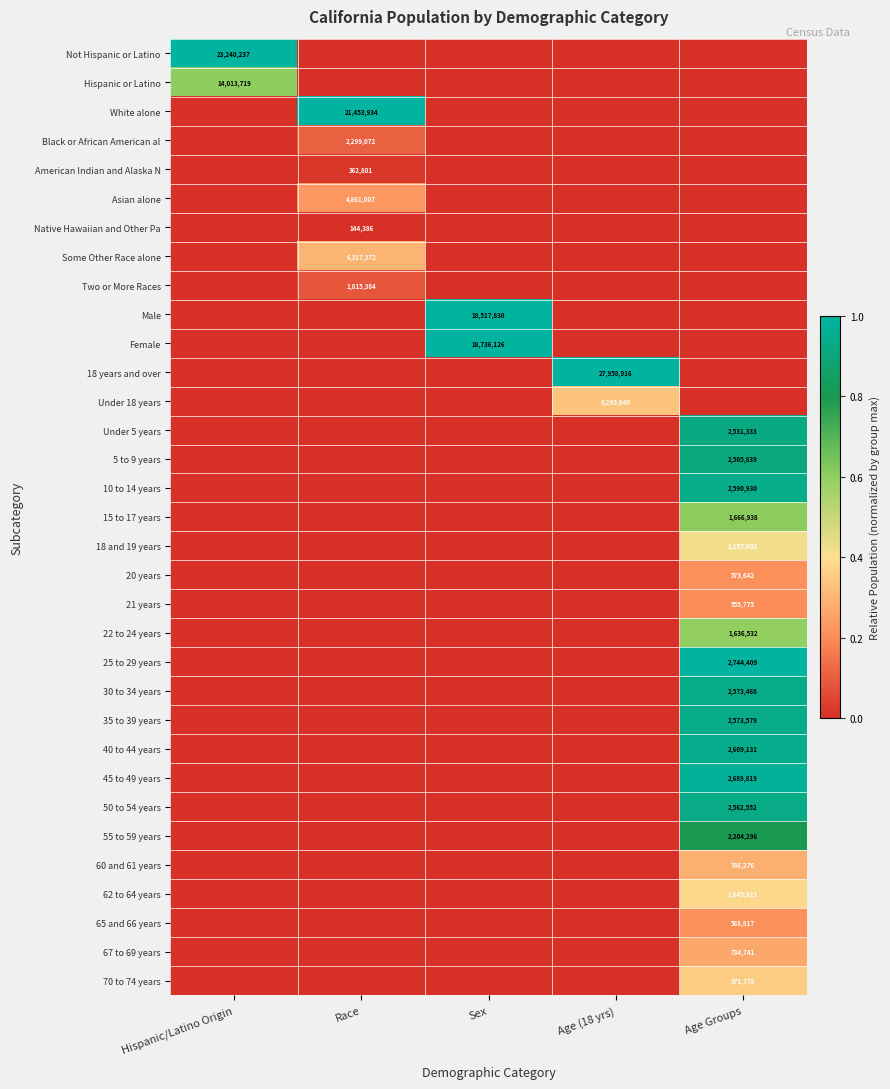

The value of Under 18 years at Age (18 yrs) is 5953861. True or false?

False